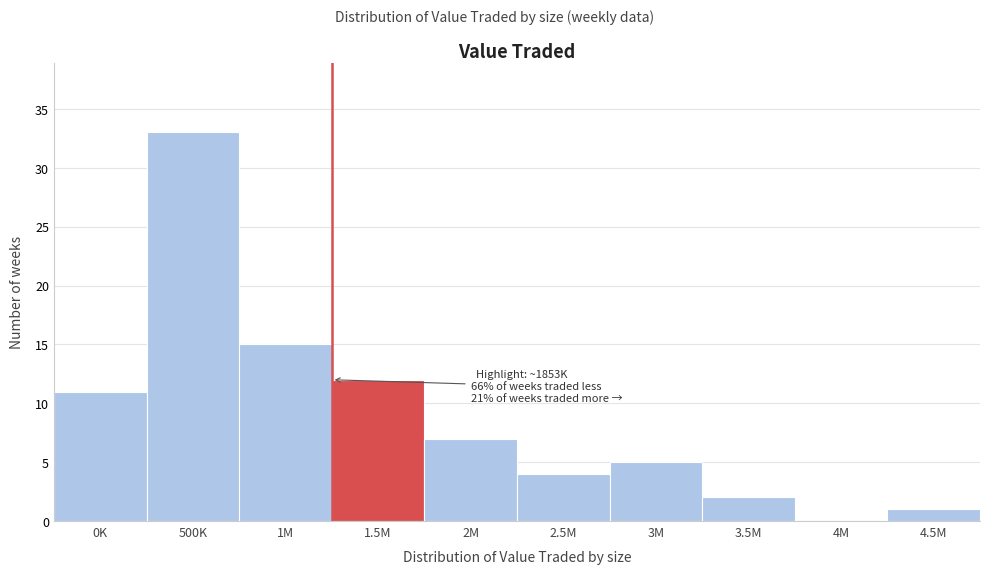

Reading left to right, transcribe all the data shown in this chart.

0K=11	500K=33	1M=15	1.5M=12	2M=7	2.5M=4	3M=5	3.5M=2	4M=0	4.5M=1